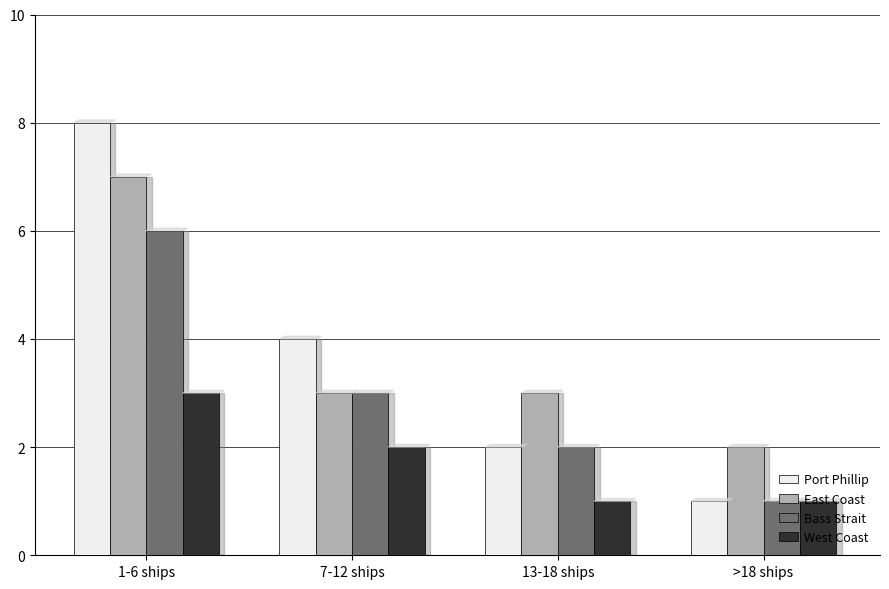

What is the average value of the West Coast series?

2